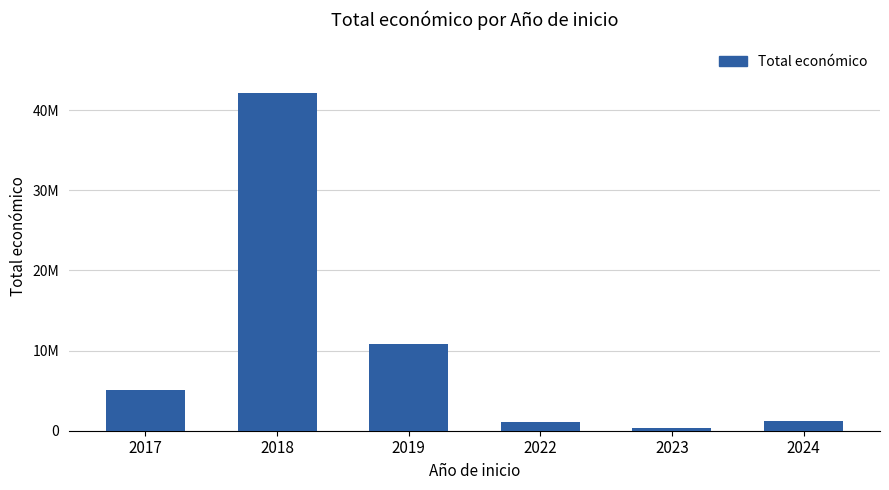

Is it true that the value at 2022 is 1132121?

True